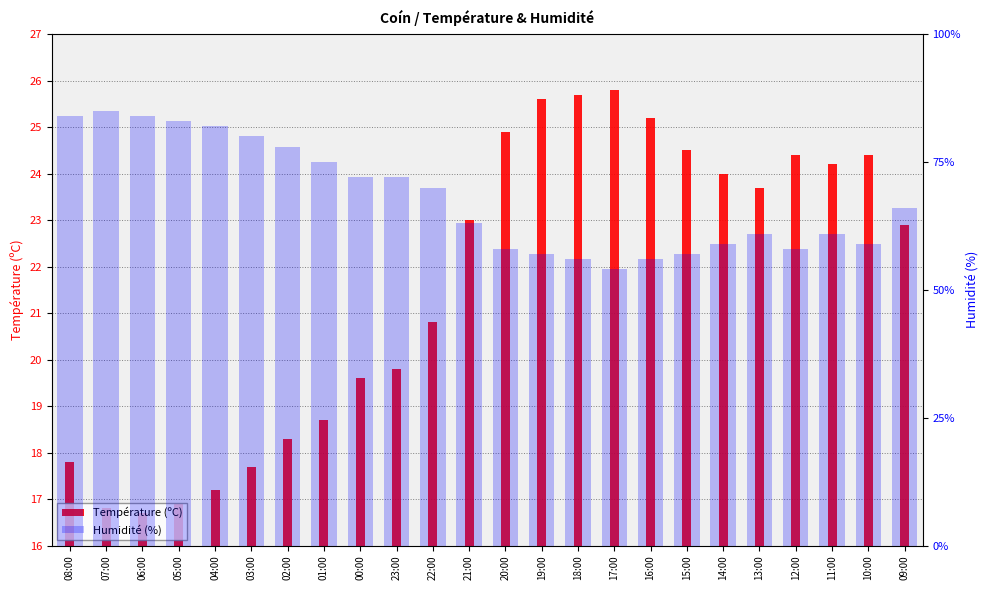

At which category is the sum across all series the highest?

08:00